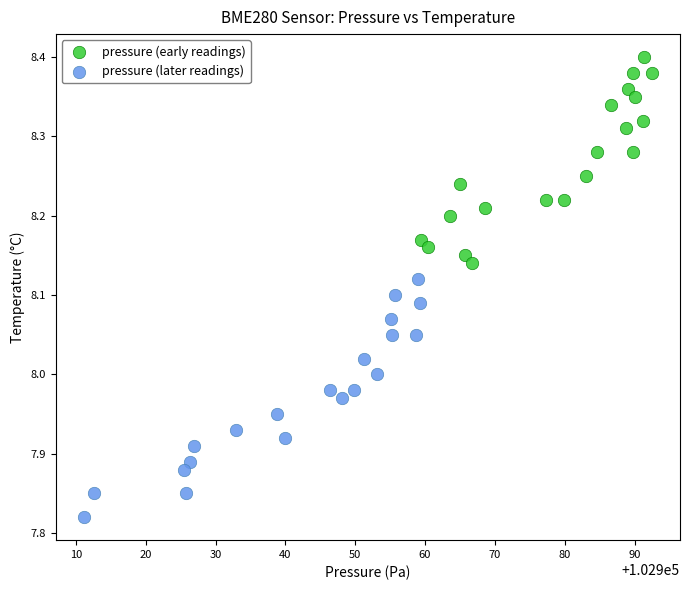

Which series contains the highest Y value?

pressure (early readings)